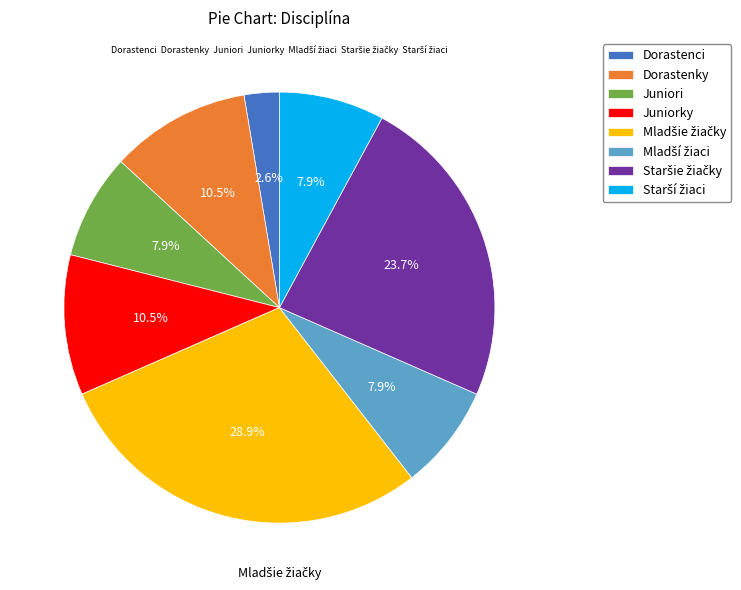

What is the smallest slice in the pie chart?

Dorastenci